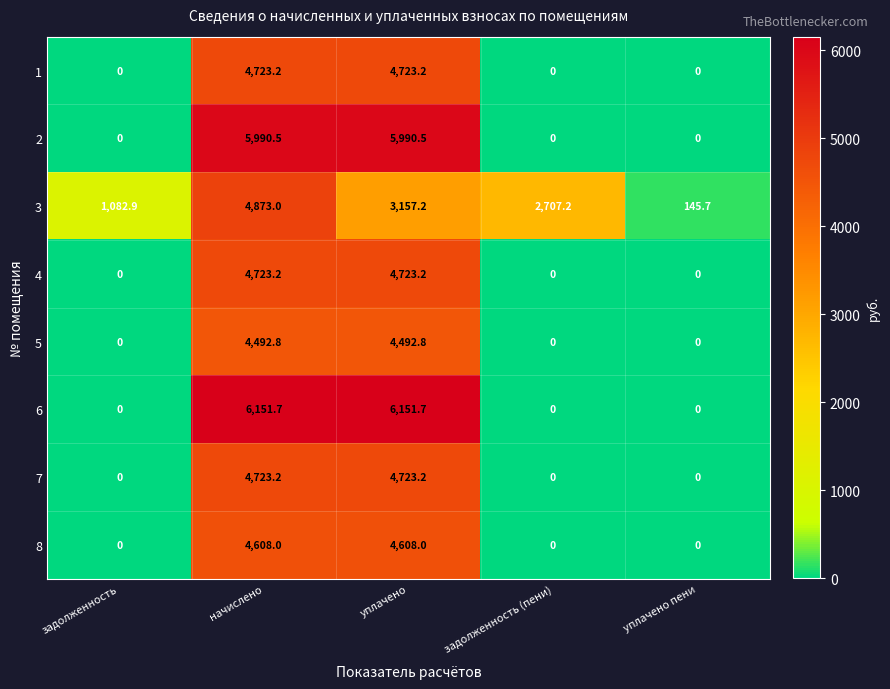

At which label is 3 closest to 2509?

задолженность (пени)